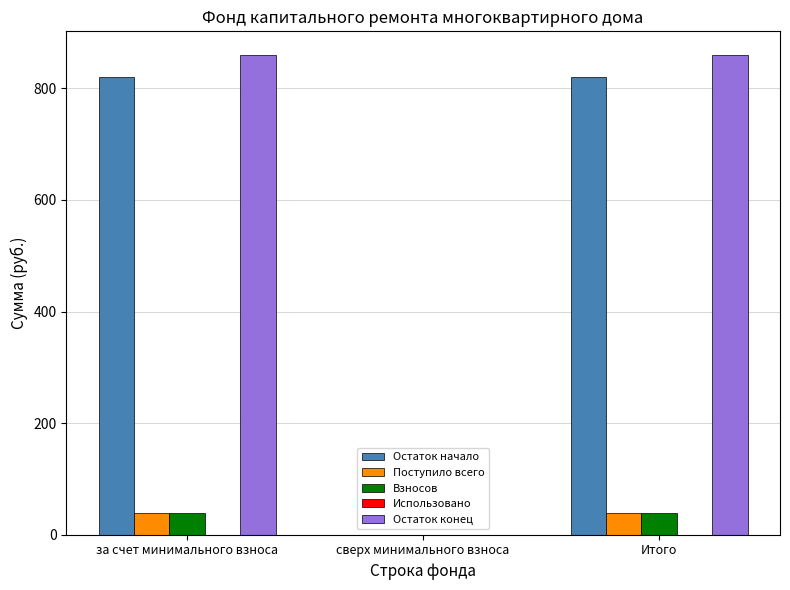

What is the maximum value for Остаток начало?

819.5